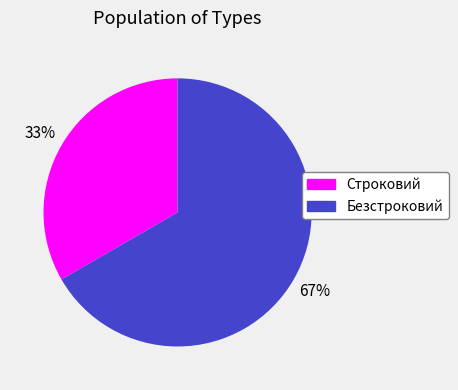

Does Безстроковий represent more than half of the total?

Yes